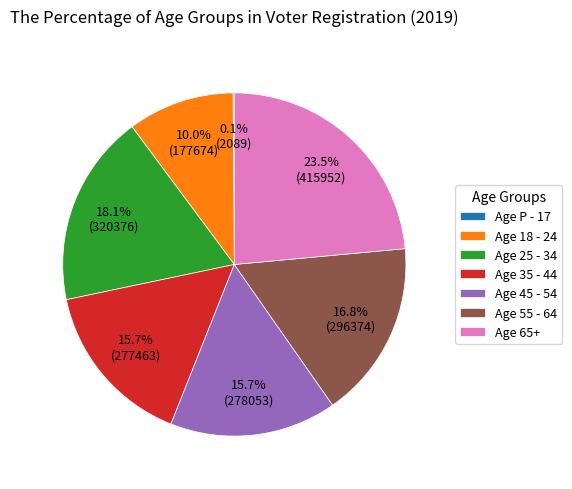

Does any single category account for the majority?

No